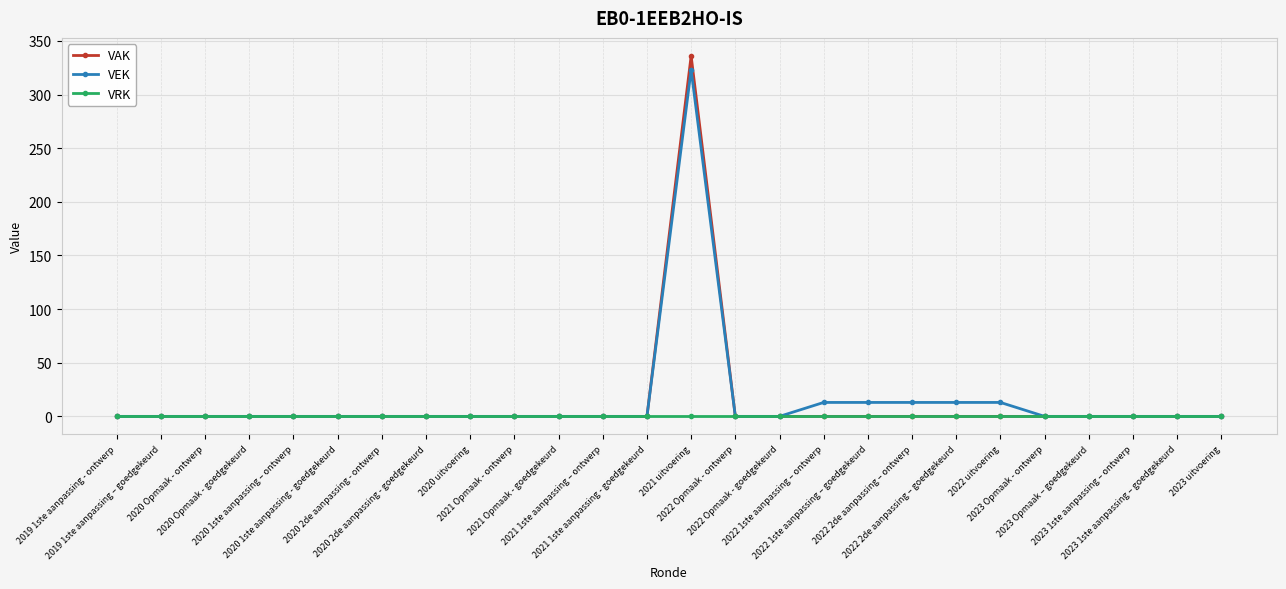

What is the maximum value shown in the chart?

336